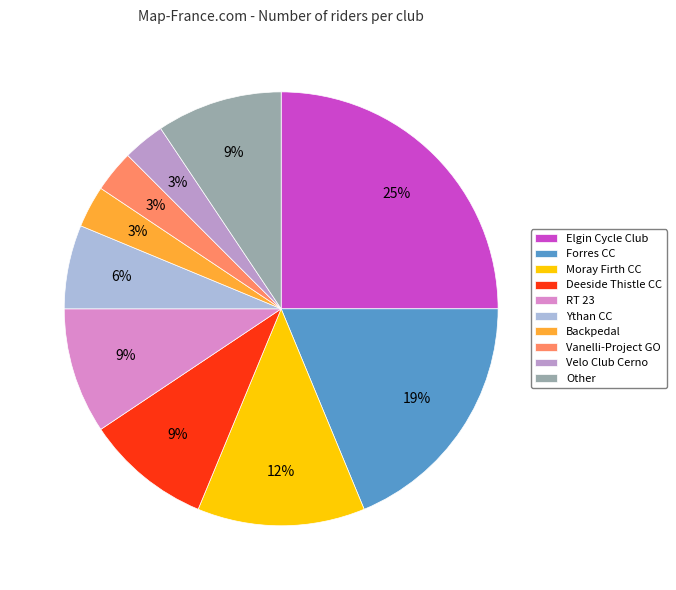

What is the smallest slice in the pie chart?

Vanelli-Project GO